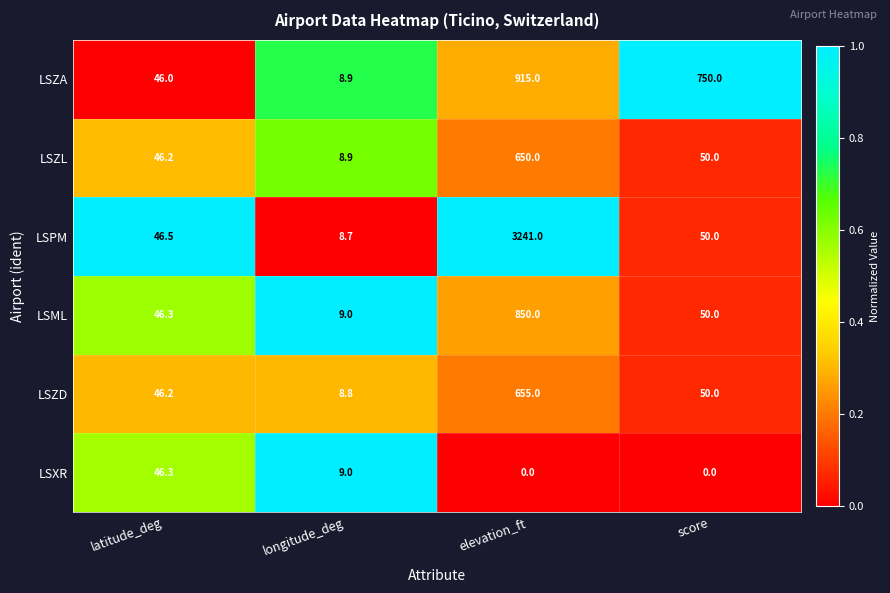

Is it true that LSPM equals 4.8 at longitude_deg?

False